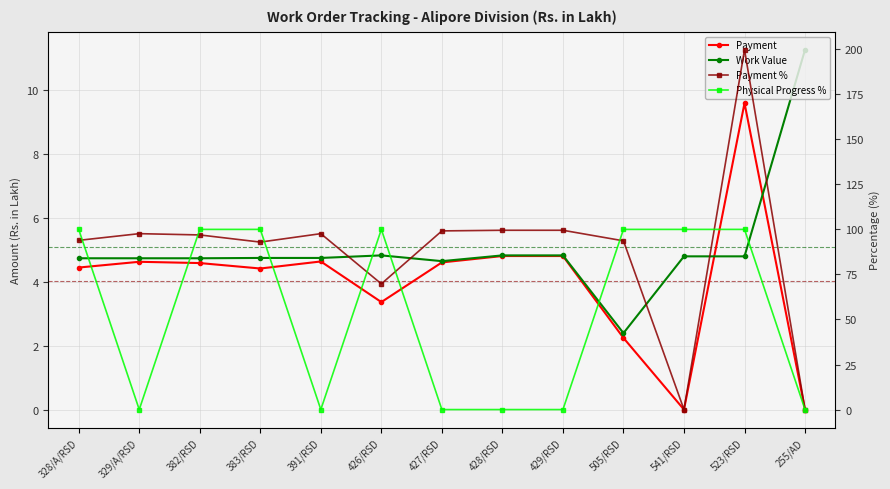

What is the difference between the highest and lowest values at 429/RSD?

99.5